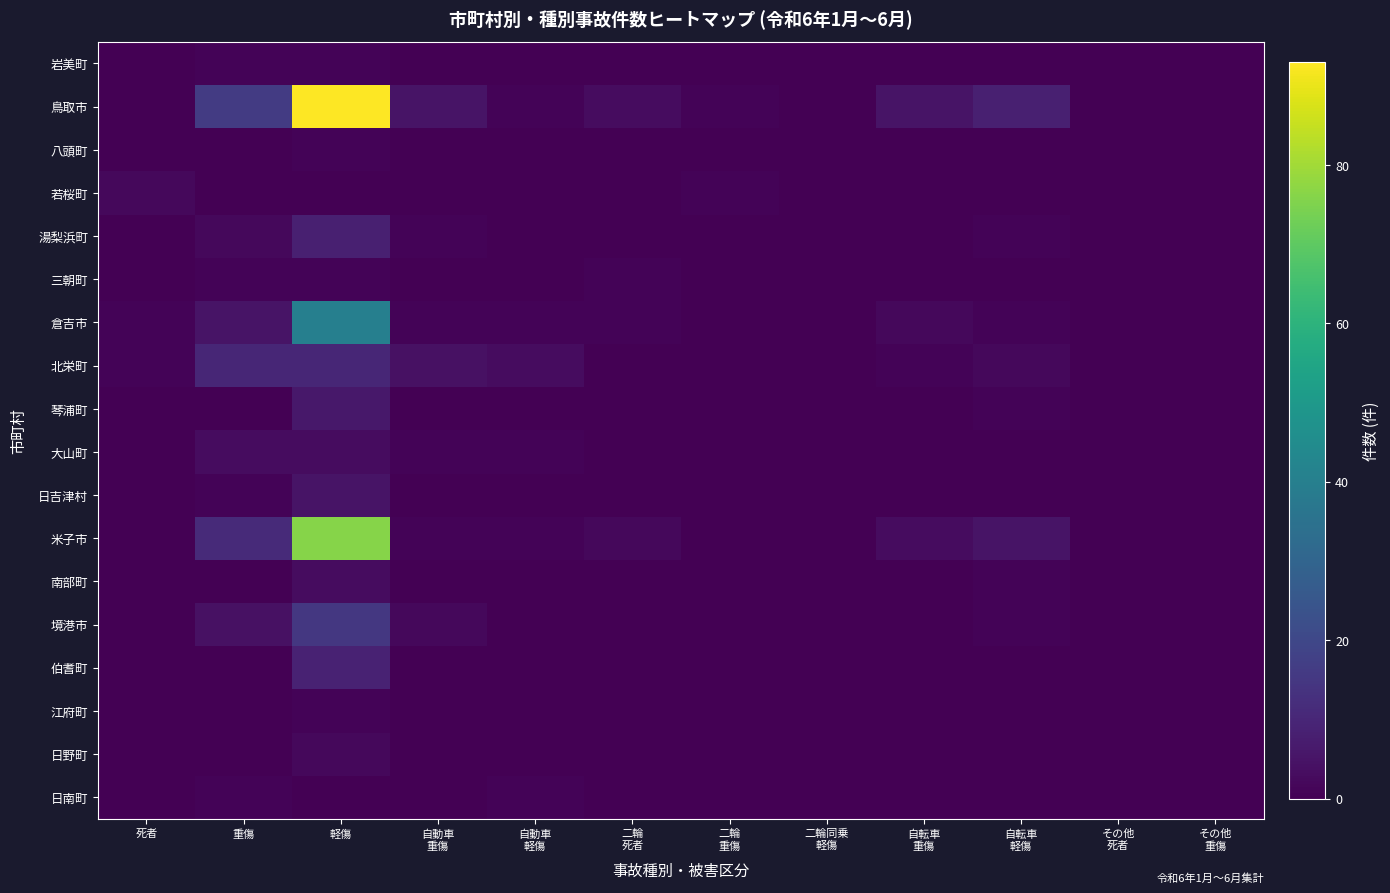

What is the difference between the highest and lowest values at 自転車
軽傷?

8